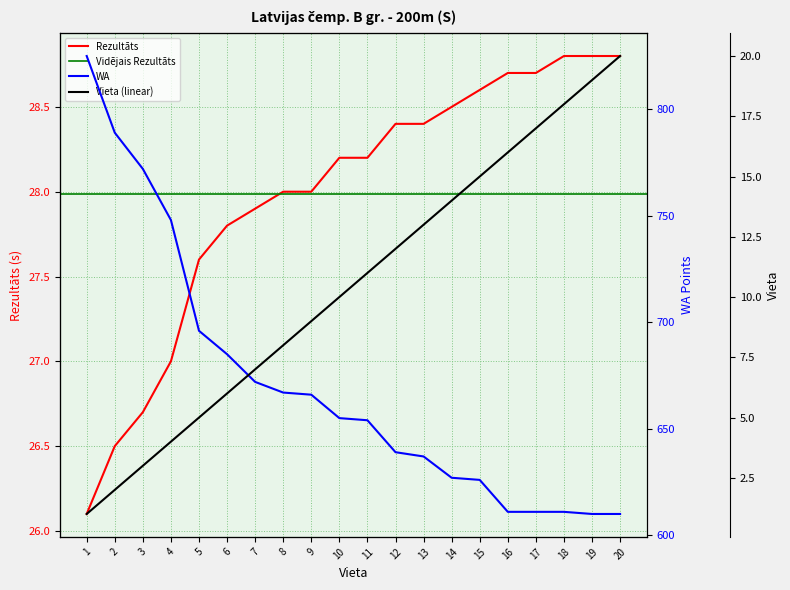

True or false: Rezultāts has a value of 50.8 at 19.

False